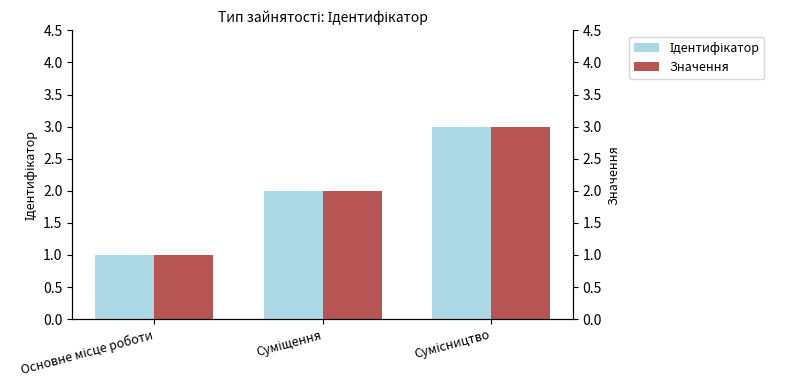

List the series in order of their peak value, highest first.

Ідентифікатор, Значення